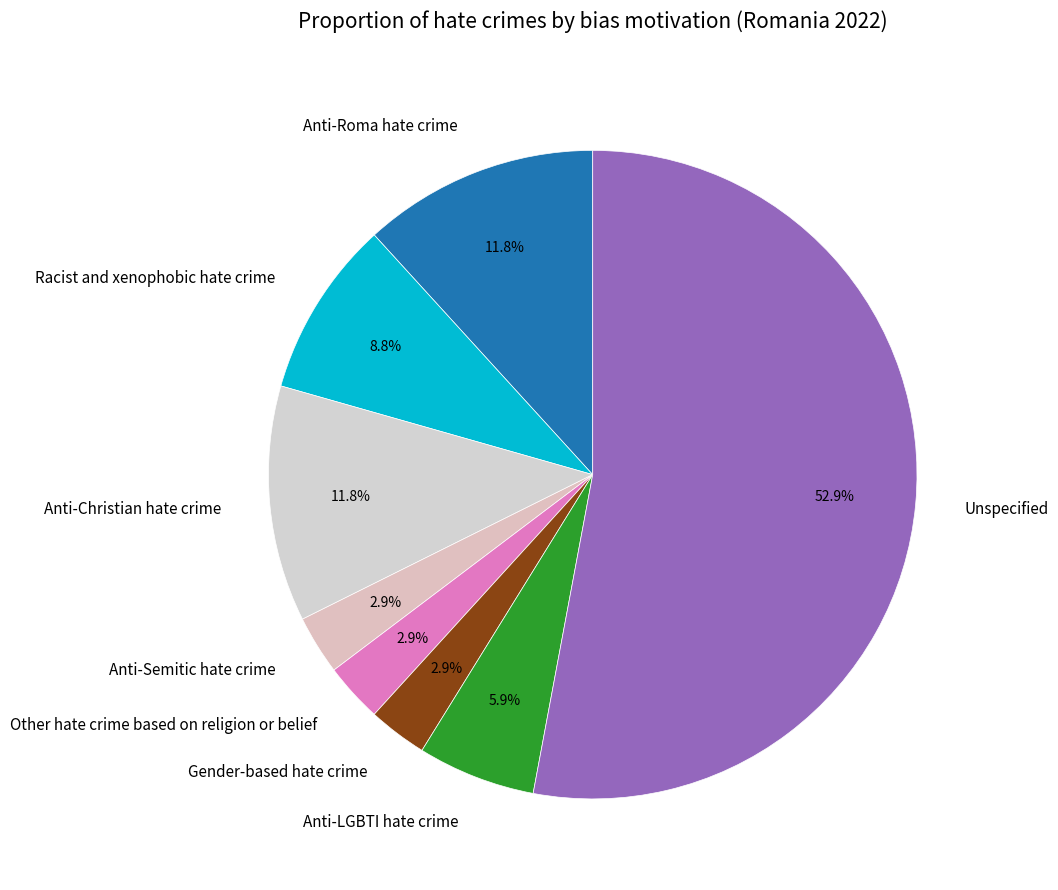

Count the number of slices in the pie.

8